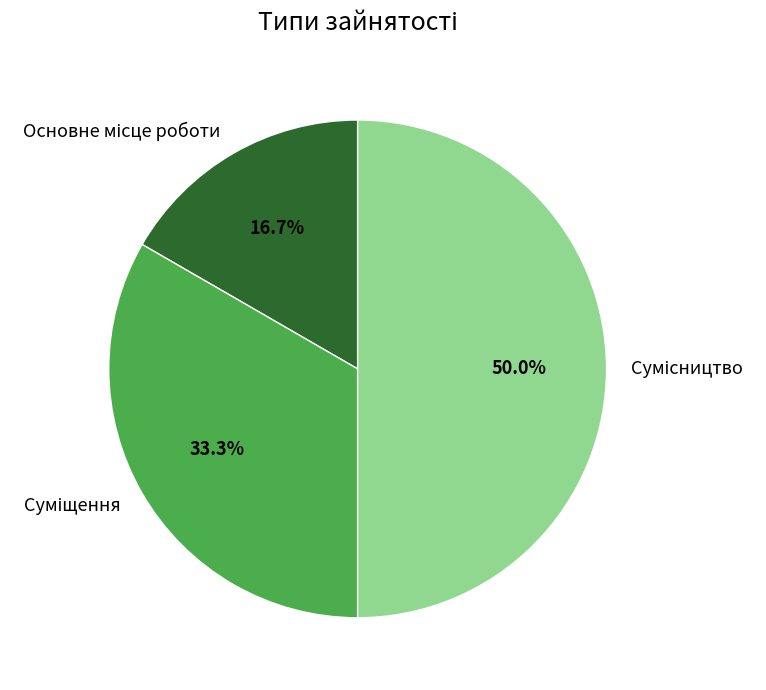

What percentage is the Суміщення slice, to the nearest percent?

33%